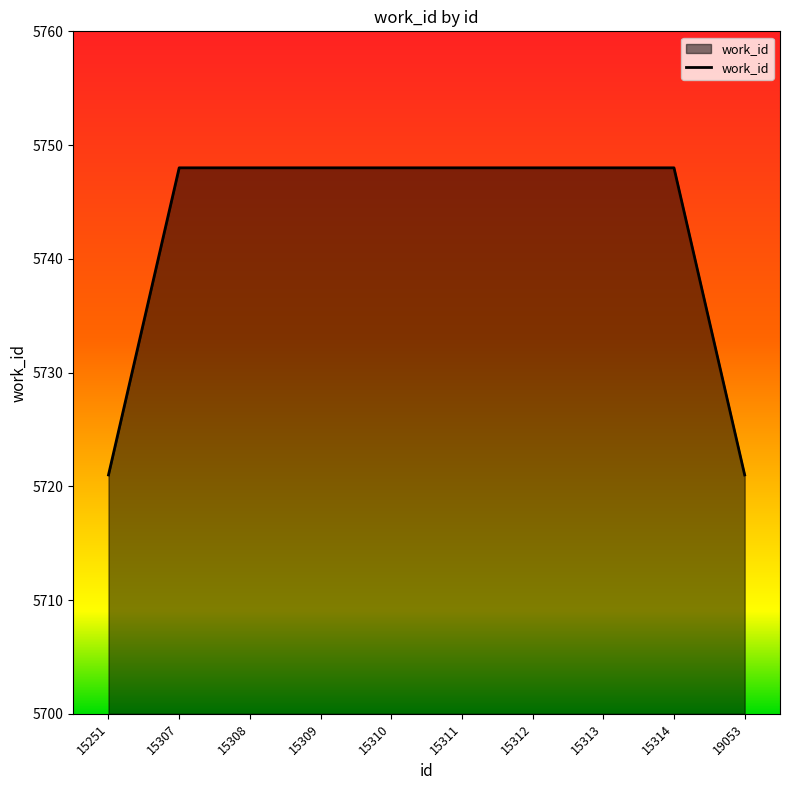

What is the sum of all values?

57426